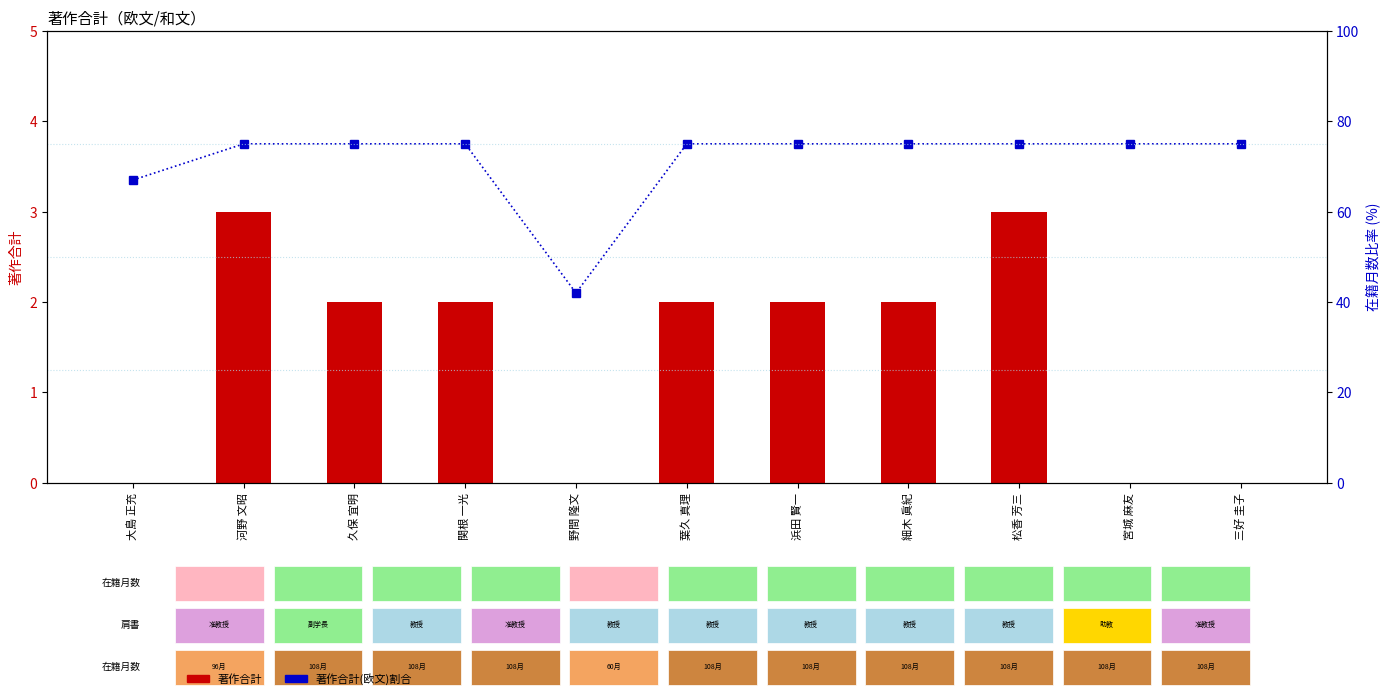

What are all the series names shown in the legend?

著作合計, 著作合計(欧文)割合